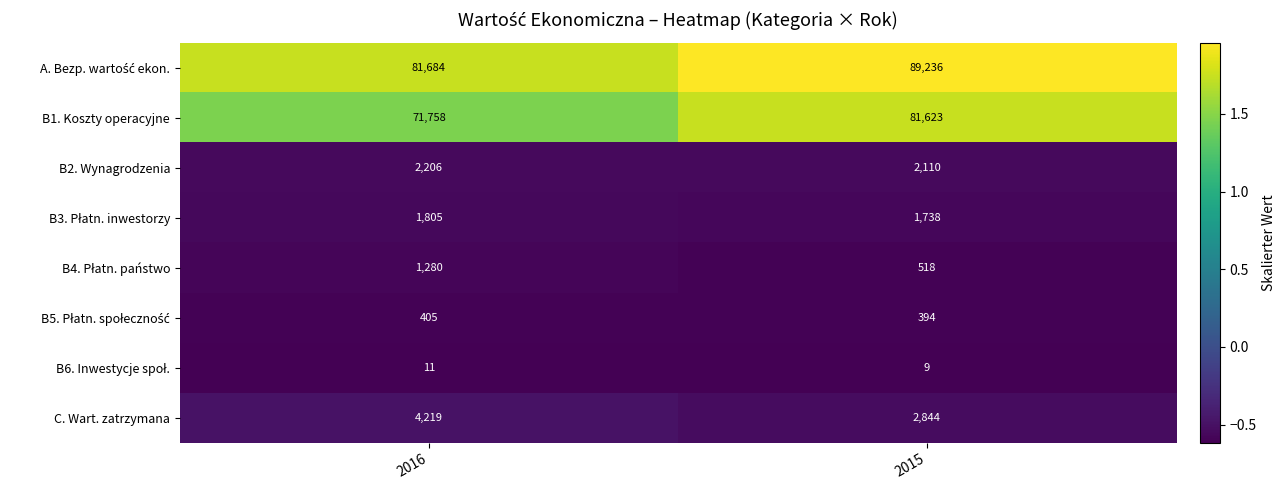

The B2. Wynagrodzenia series shows 3272 at 2015. True or false?

False